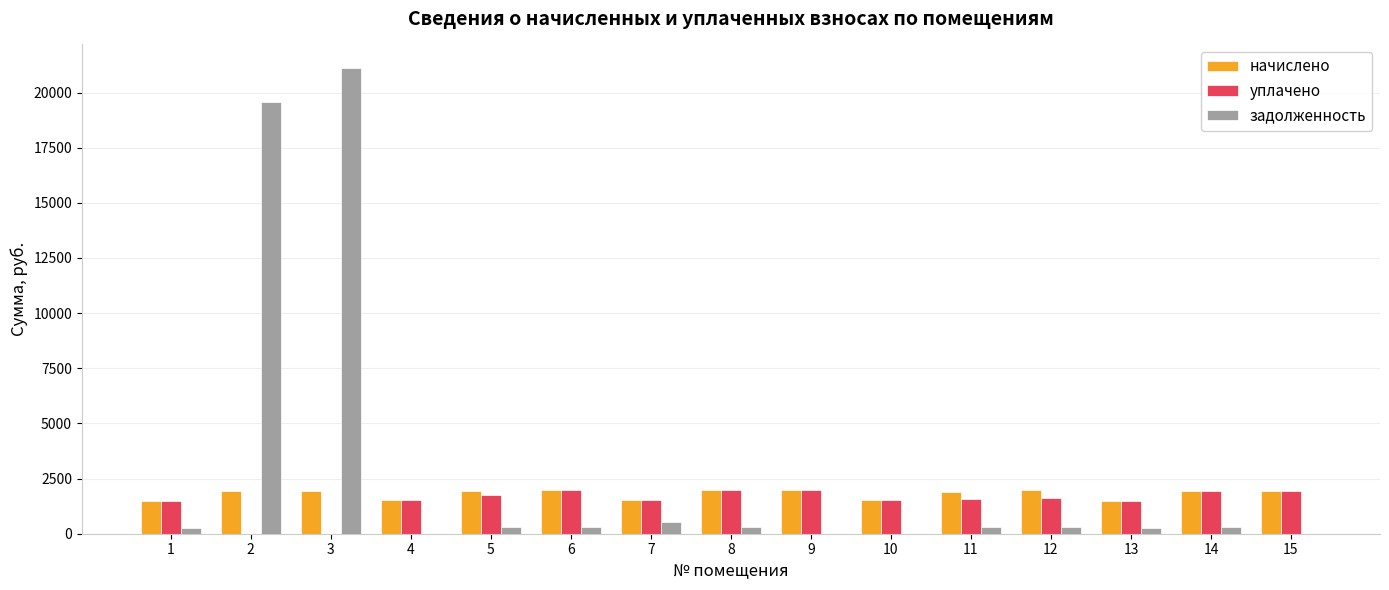

What is the highest value of the начислено series?

1984.3